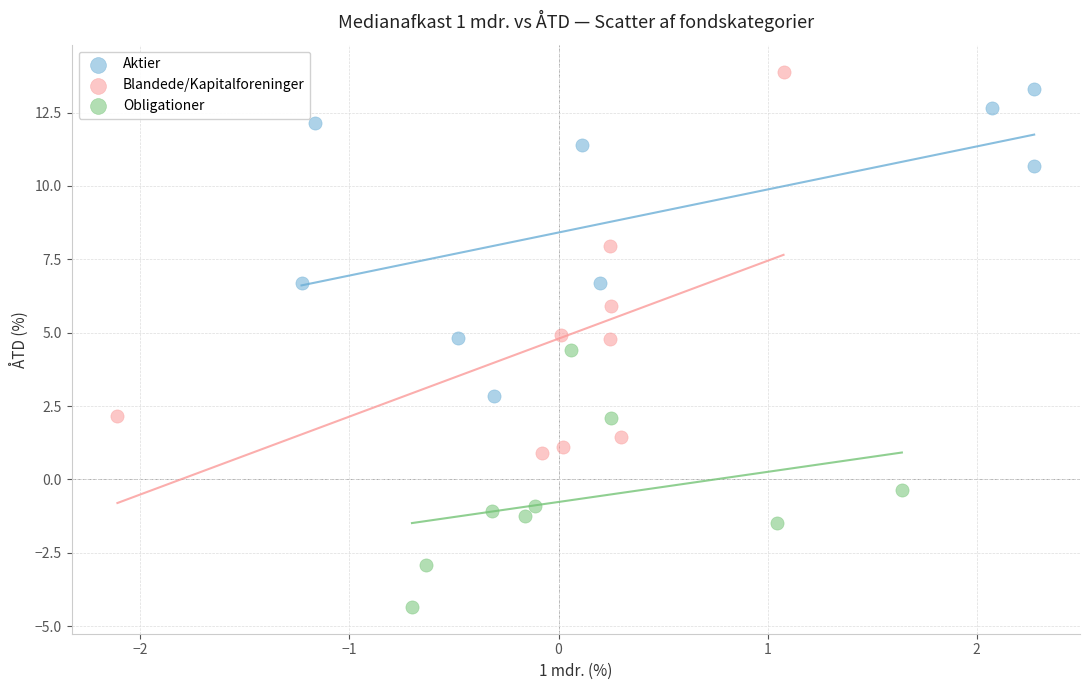

Which series has the largest Y range (max minus min)?

Blandede/Kapitalforeninger